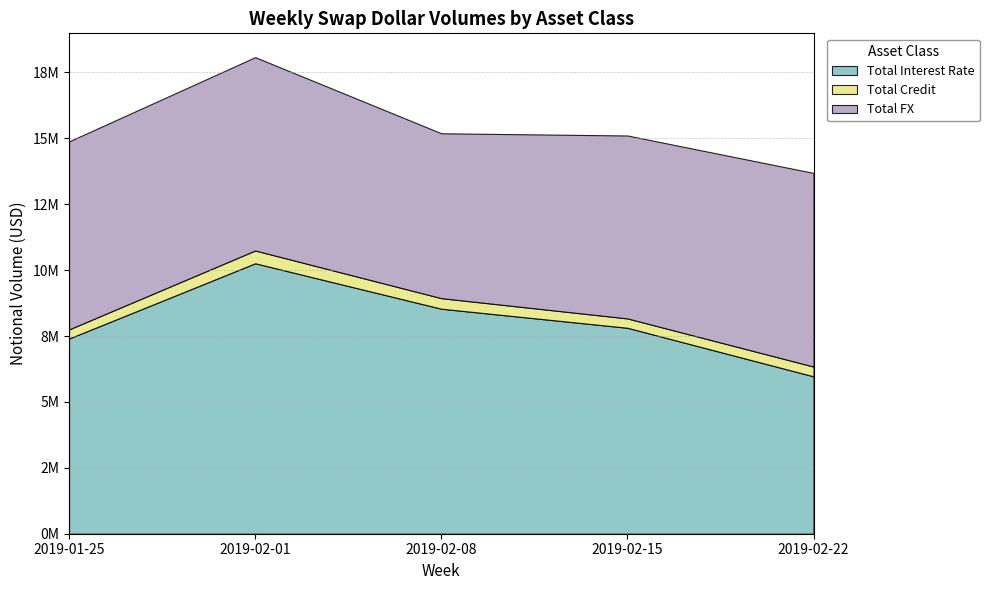

Which category has the highest value in the Total Credit series?

2019-02-01